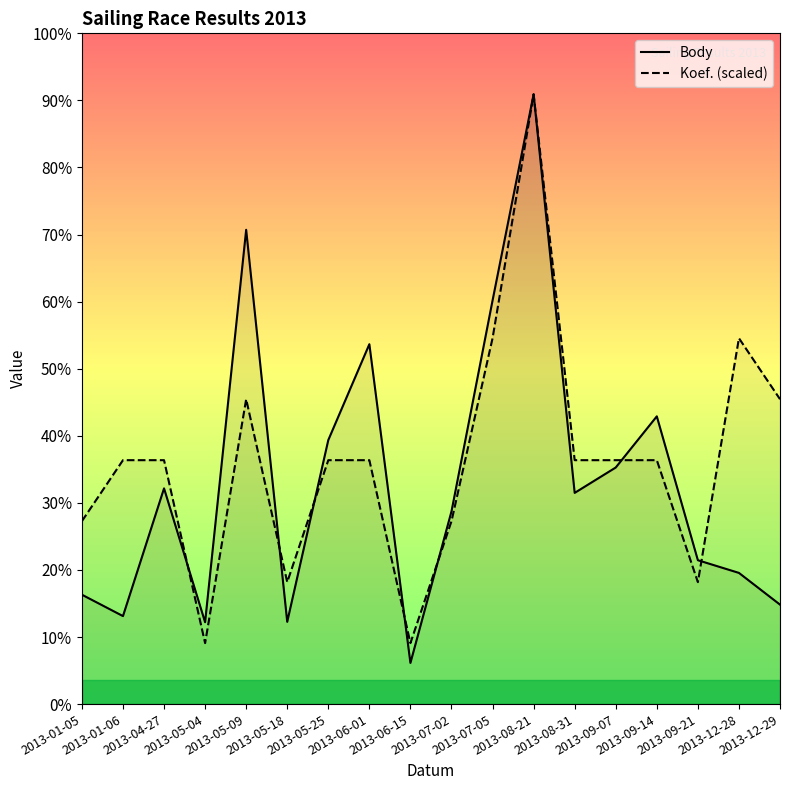

How many data points in Body are above 2064?

8